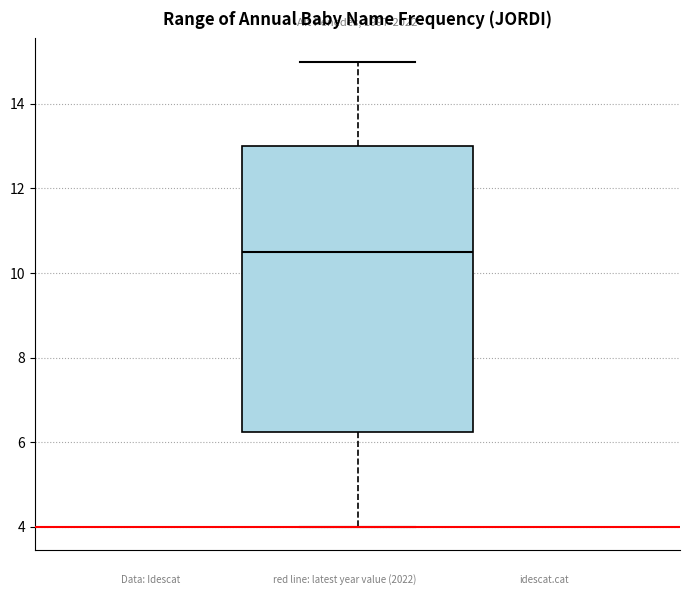

Read this box plot against the y-axis: the position of the median line, the range covered by the box, and the ends of both whiskers. The values are not printed on the chart, so give them approximately, as read against the axis.

median 10.6, box 6.2 to 13.0, whiskers 4.0 to 15.0